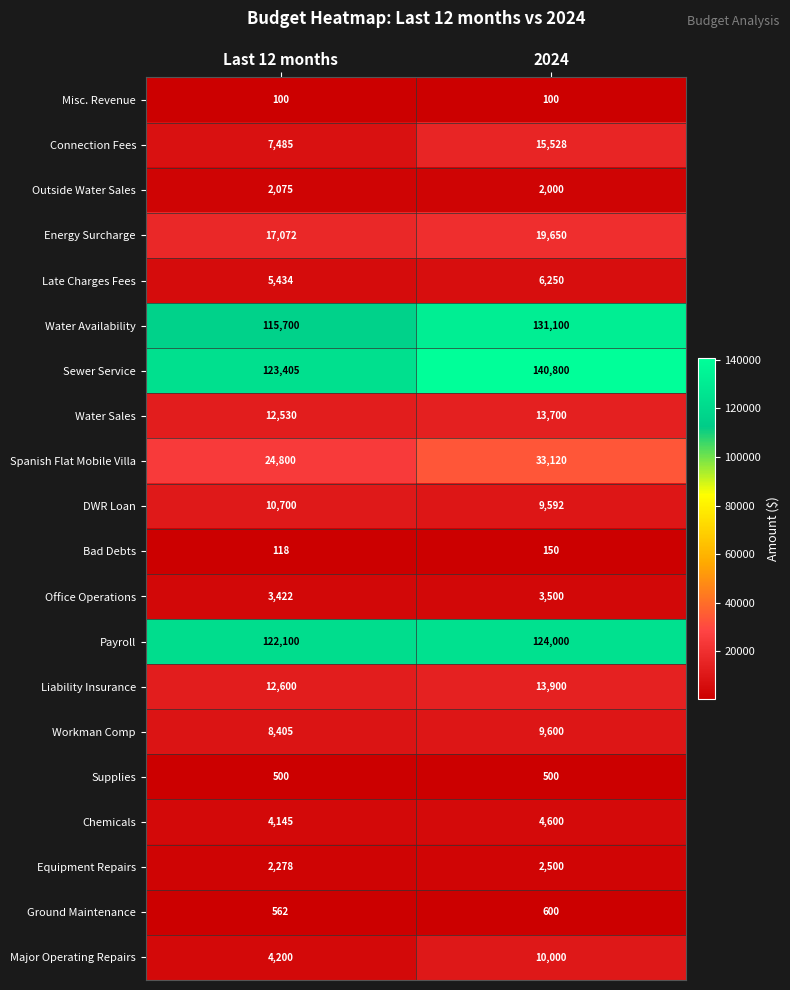

At which label is Connection Fees closest to 11506?

Last 12 months